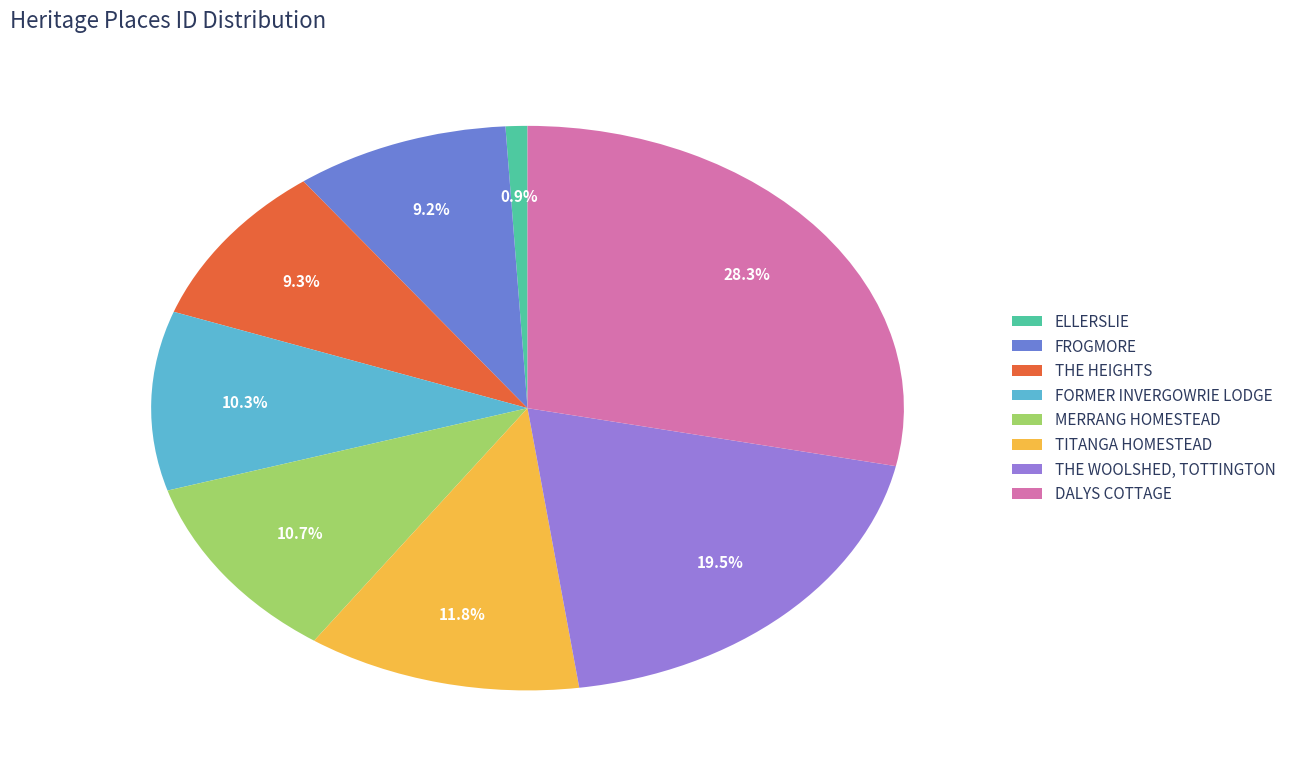

Approximately how many times larger is the value at FROGMORE compared to FORMER INVERGOWRIE LODGE?

0.9